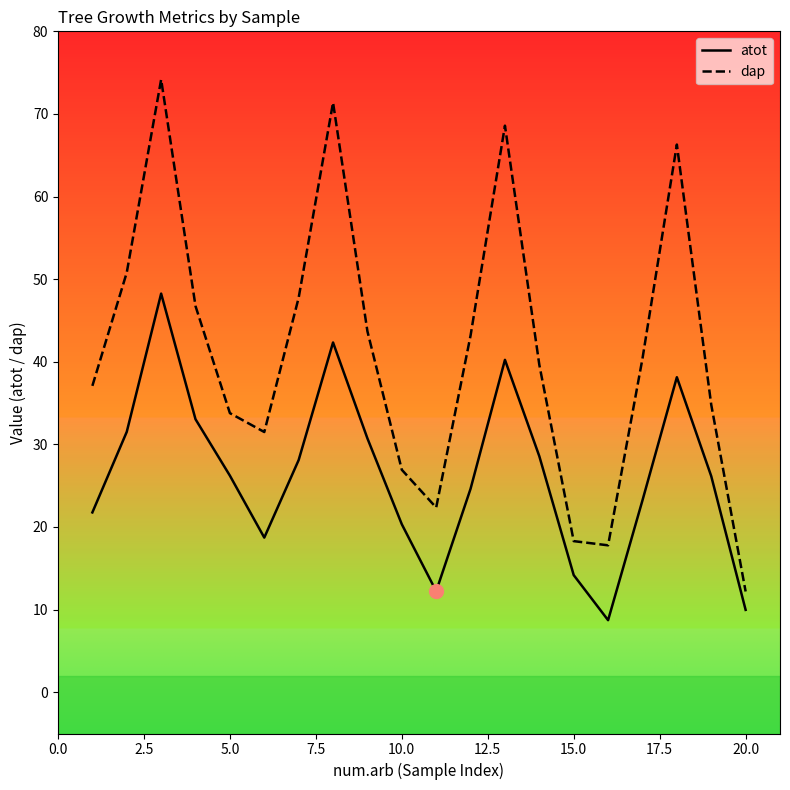

True or false: atot and dap intersect in this chart.

False